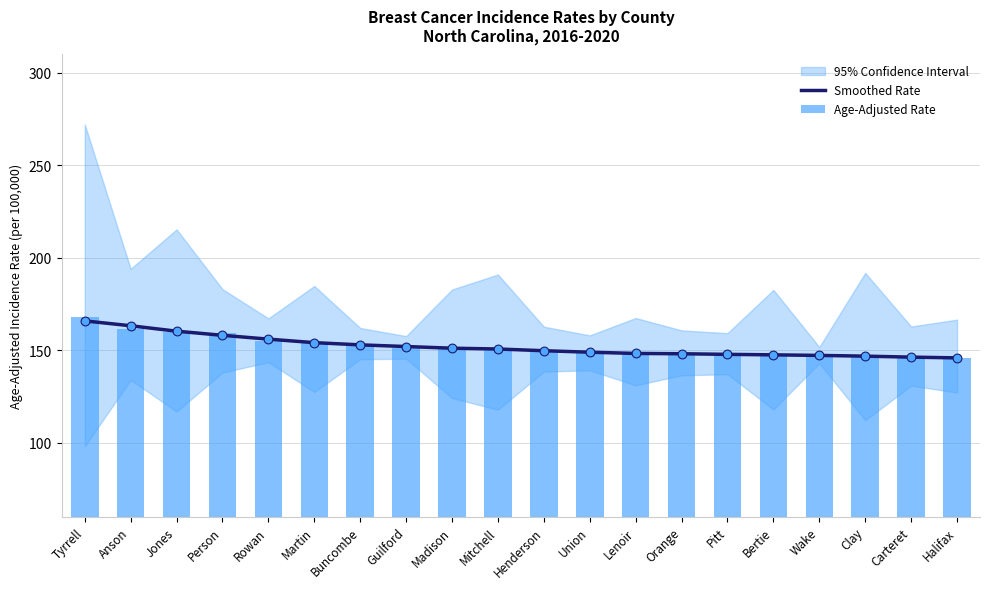

Which series has the largest total across all categories?

Smoothed Rate